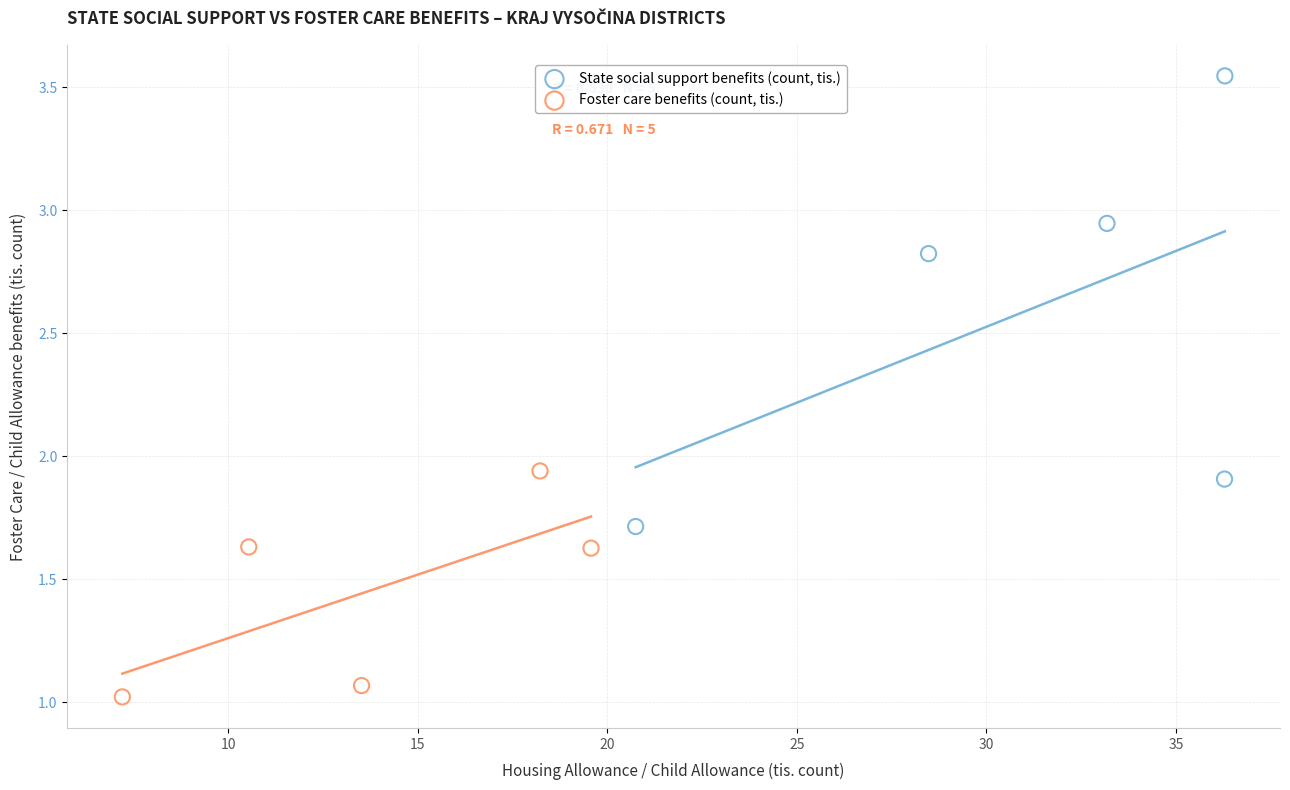

Which series contains the highest Y value?

State social support benefits (count, tis.)